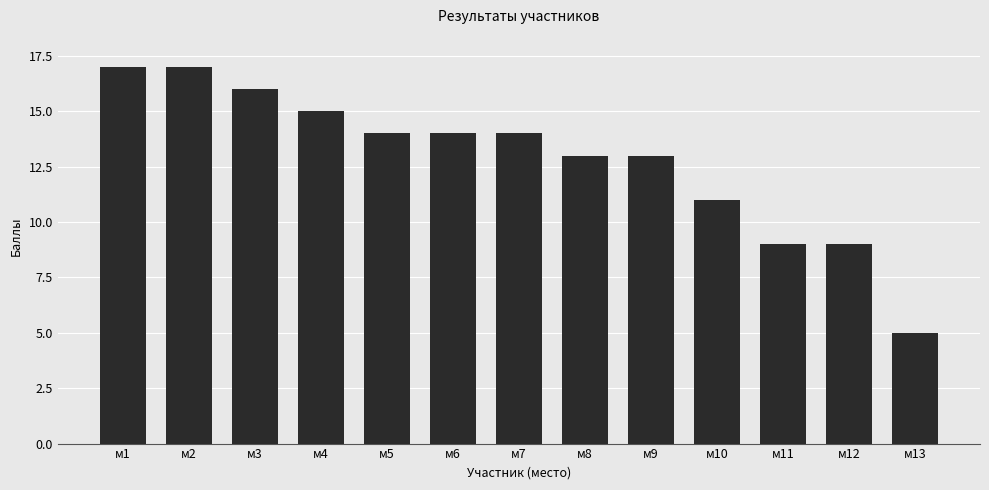

What is the smallest value displayed?

5